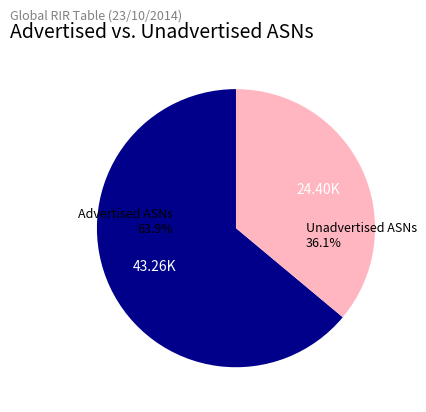

Is there any slice that represents more than half of the pie?

Yes